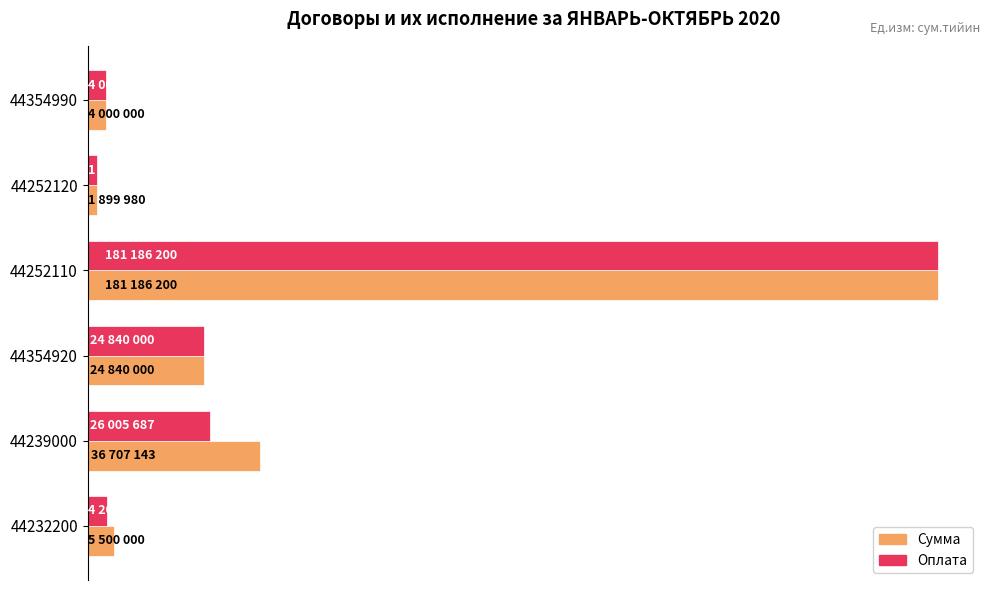

What are all the series names shown in the legend?

Сумма, Оплата